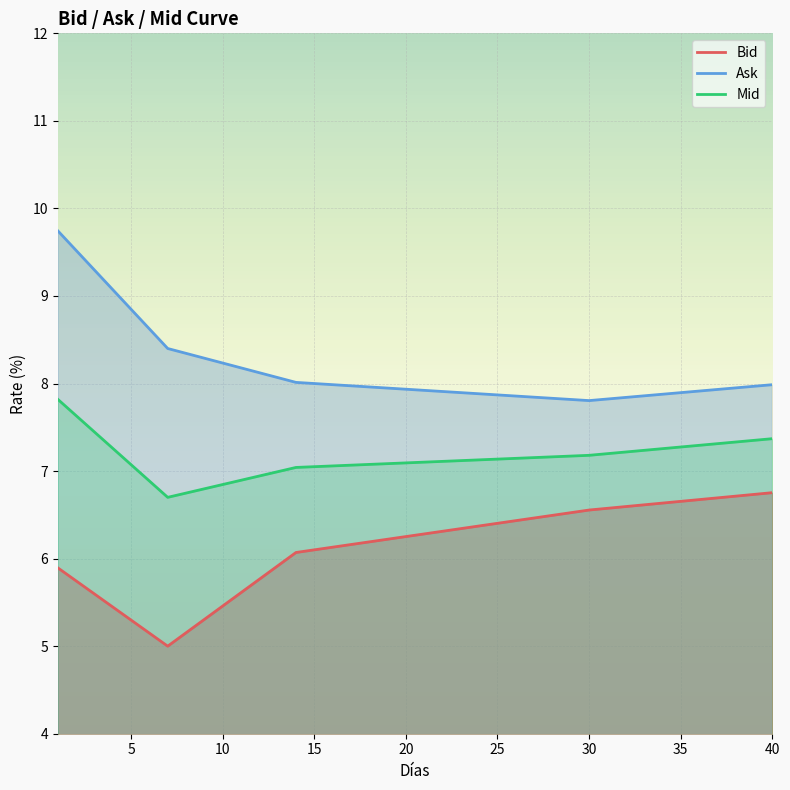

Reading right to left, extract all data points from this chart.

Bid: 6.8	6.7	6.7	6.7	6.7	6.7	6.6	6.6	6.6	6.6	6.6	6.5	6.5	6.5	6.4	6.4	6.4	6.3	6.3	6.3	6.3	6.2	6.2	6.2	6.1	6.1	6.1	5.9	5.8	5.6	5.5	5.3	5.2	5.0	5.1	5.3	5.4	5.6	5.7	5.9
Ask: 8.0	8.0	8.0	7.9	7.9	7.9	7.9	7.9	7.8	7.8	7.8	7.8	7.8	7.8	7.9	7.9	7.9	7.9	7.9	7.9	7.9	7.9	8.0	8.0	8.0	8.0	8.0	8.1	8.1	8.2	8.2	8.3	8.3	8.4	8.6	8.8	9.1	9.3	9.5	9.7
Mid: 7.4	7.4	7.3	7.3	7.3	7.3	7.3	7.2	7.2	7.2	7.2	7.2	7.2	7.2	7.1	7.1	7.1	7.1	7.1	7.1	7.1	7.1	7.1	7.1	7.1	7.1	7.0	7.0	6.9	6.9	6.8	6.8	6.7	6.7	6.9	7.1	7.3	7.4	7.6	7.8